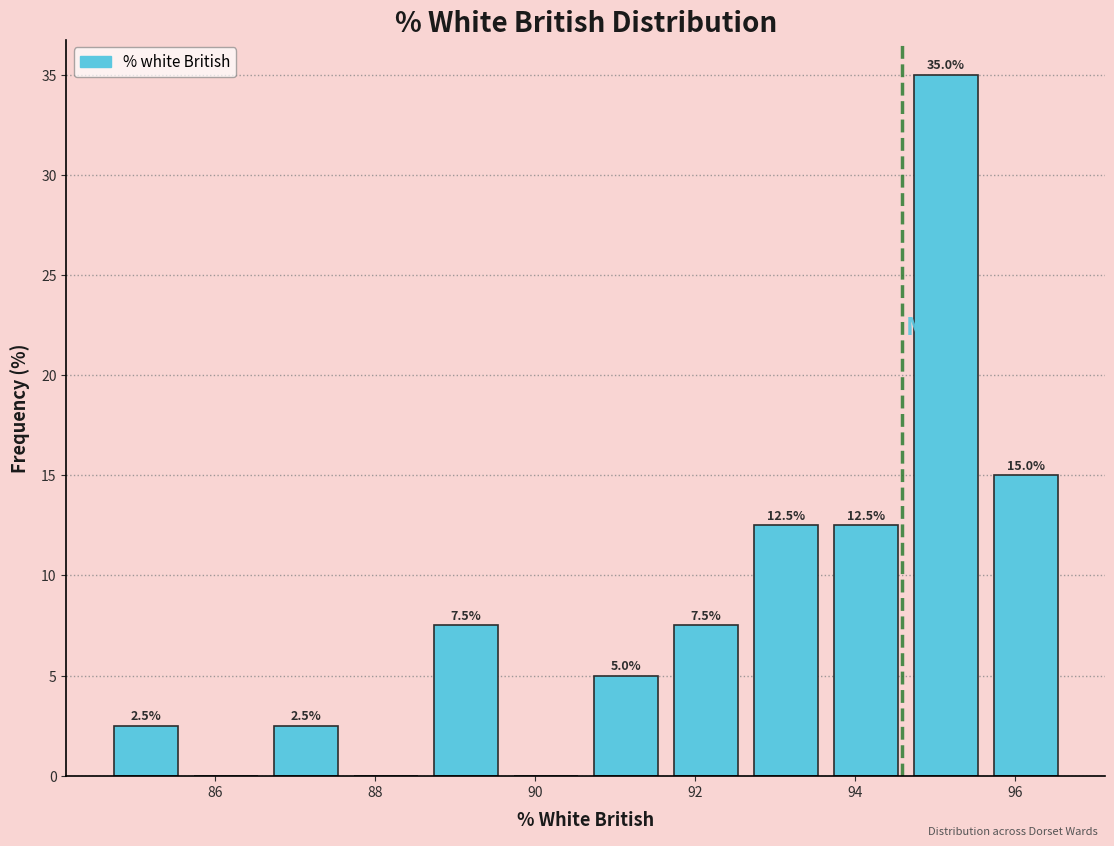

Over which range of the x-axis is the bar tallest?

94.6 to 95.6